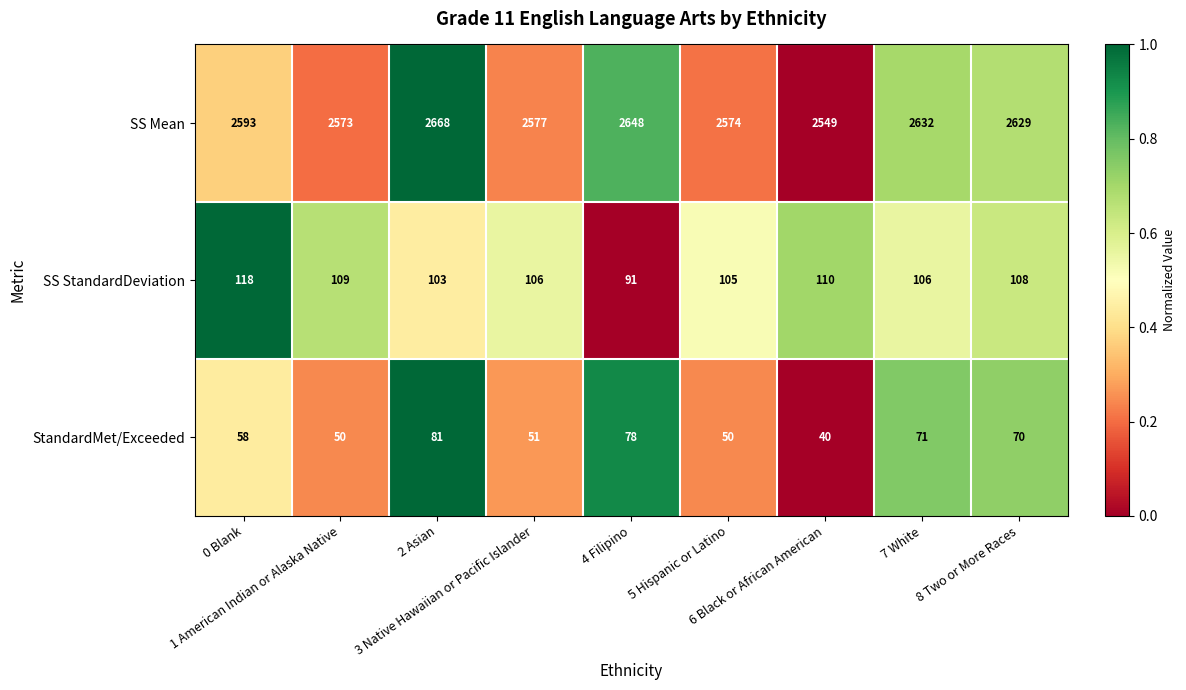

Which series has the largest total across all categories?

SS Mean